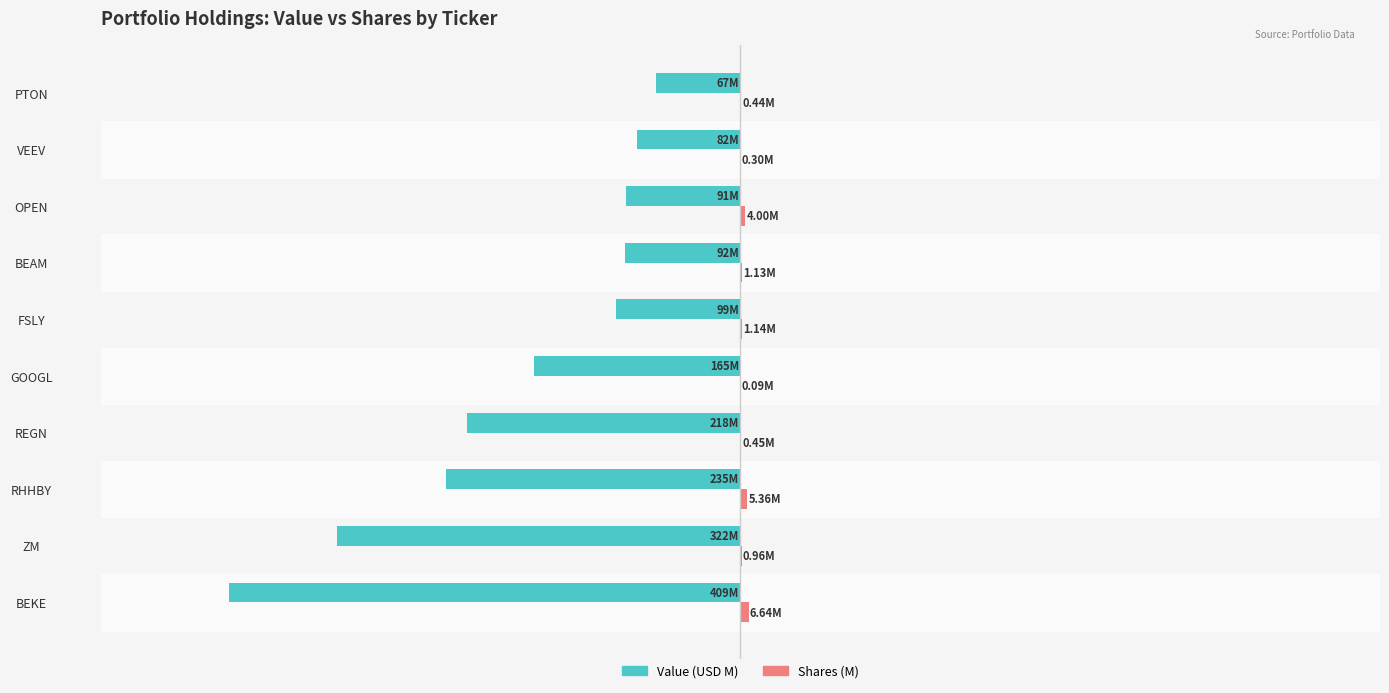

Are the bars grouped side by side (vs. stacked)?

Yes